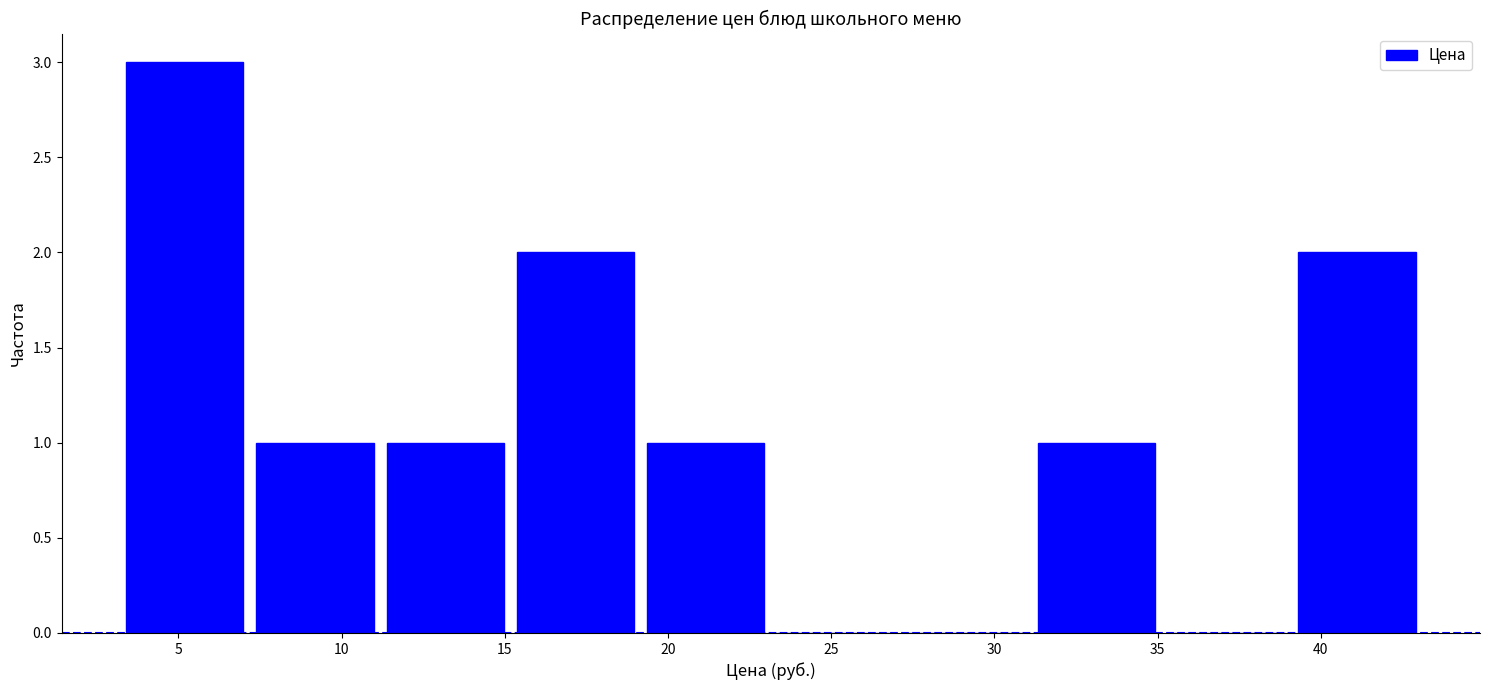

What is the height of the bar covering 31 to 35 on the x-axis? Neither the bar edges nor the heights are printed on the chart, so give them approximately, as read against the axes.

1